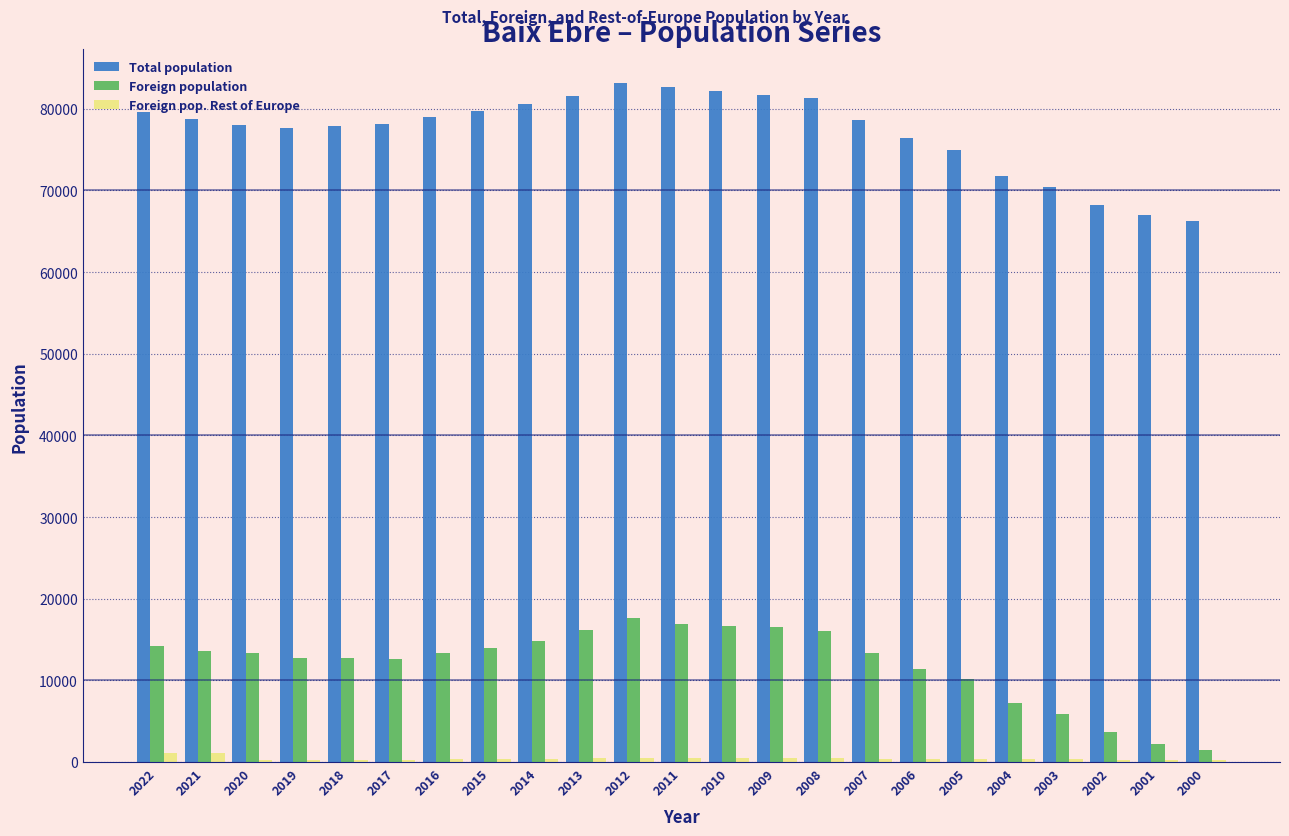

Which series has the largest total across all categories?

Total population